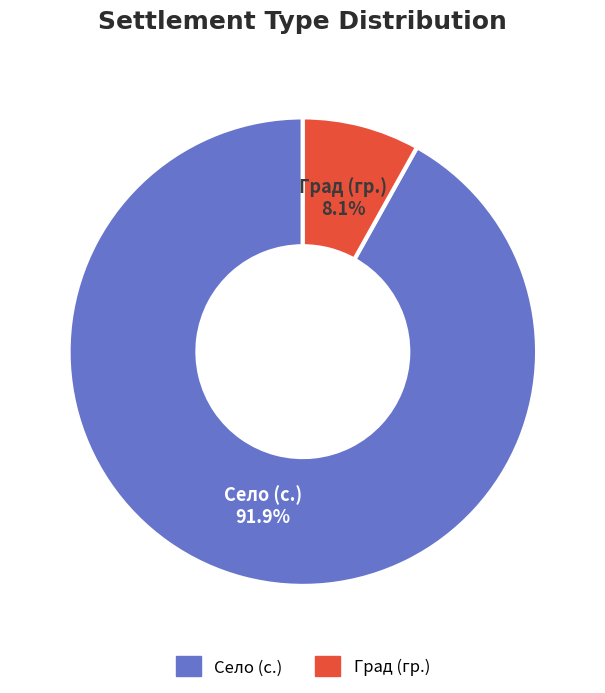

To the nearest percent, what is the difference between the largest and smallest slice percentages?

84%